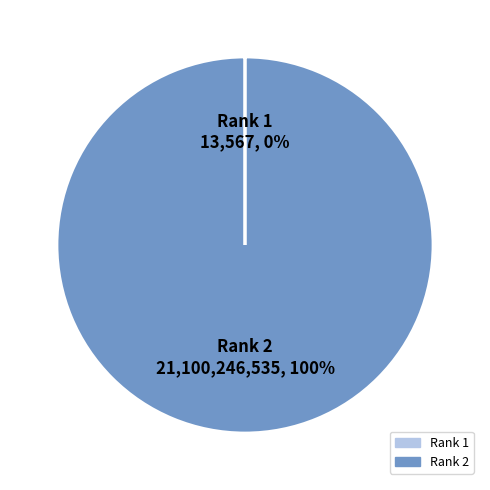

To the nearest percent, what is the difference between the largest and smallest slice percentages?

100%